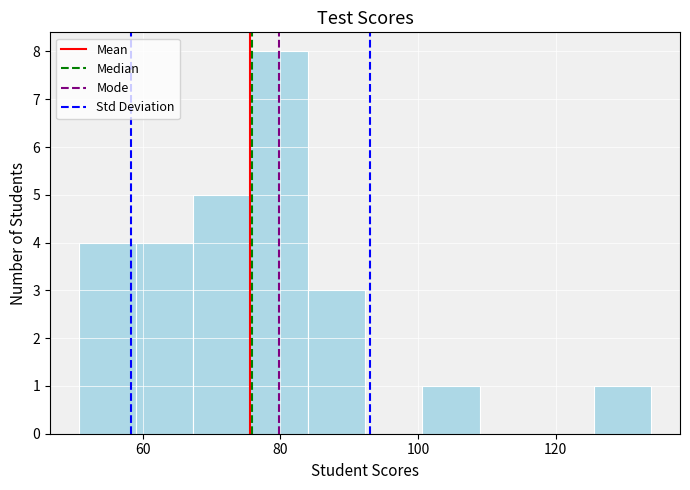

Which range on the x-axis has the tallest bar?

76 to 84